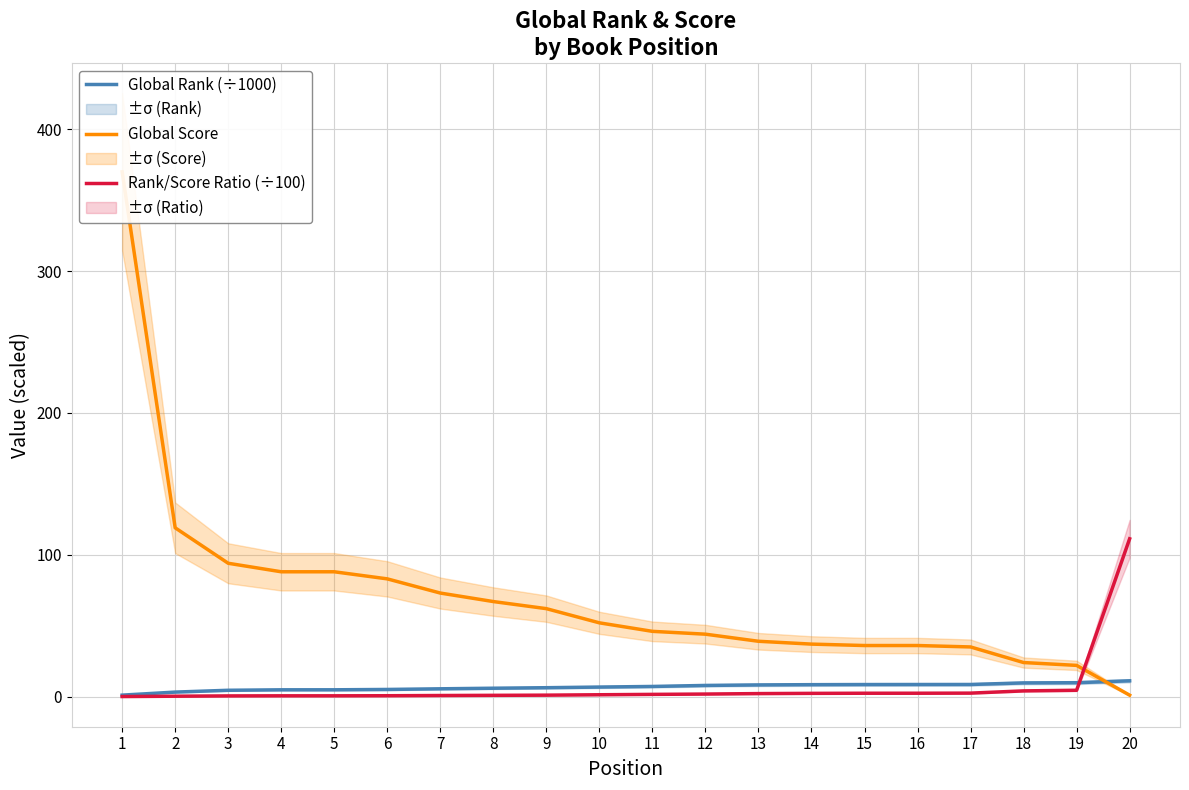

What is the average value of the Global Rank (÷1000) series?

6.8